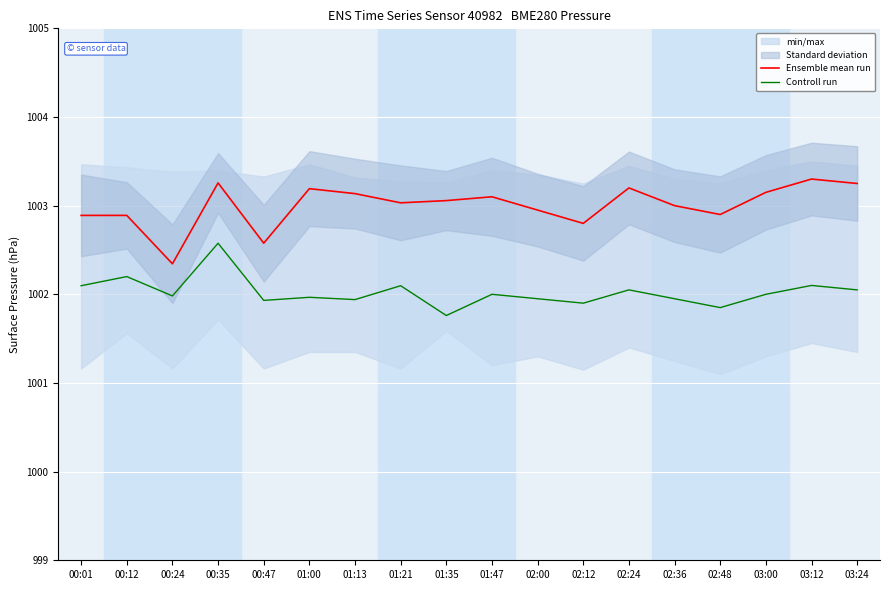

What is the difference between the maximum and minimum values in the Controll run series?

0.8